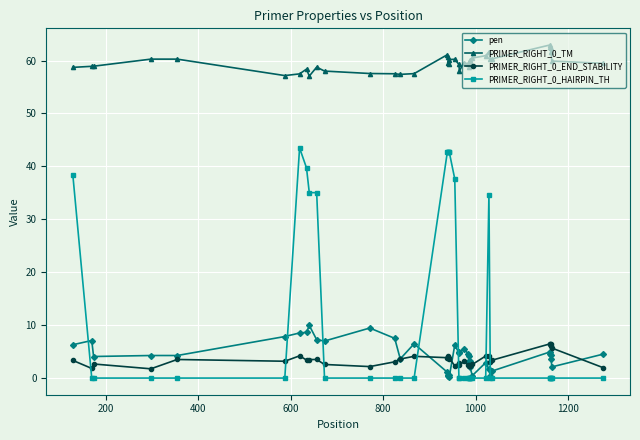

True or false: PRIMER_RIGHT_0_HAIRPIN_TH and PRIMER_RIGHT_0_TM cross at least once.

False